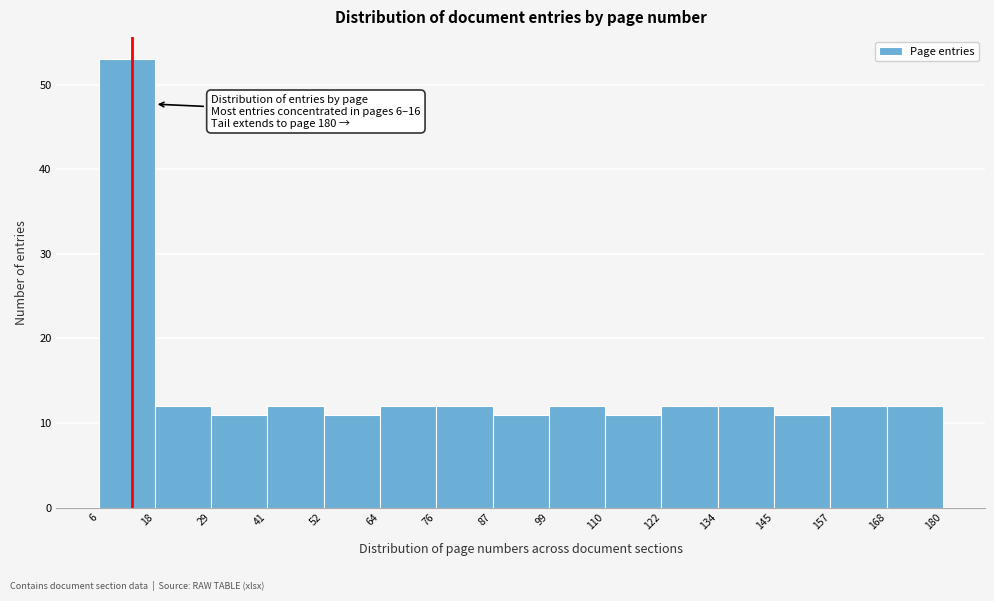

Over which range of the x-axis is the bar tallest?

6 to 18